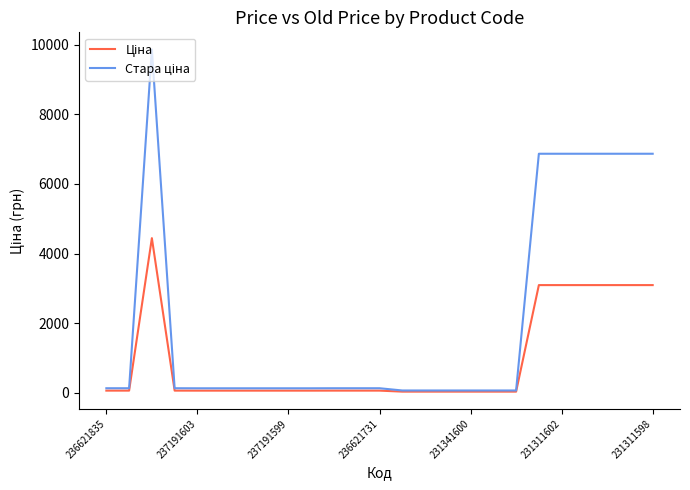

Is this an area chart (filled region under the line)?

No